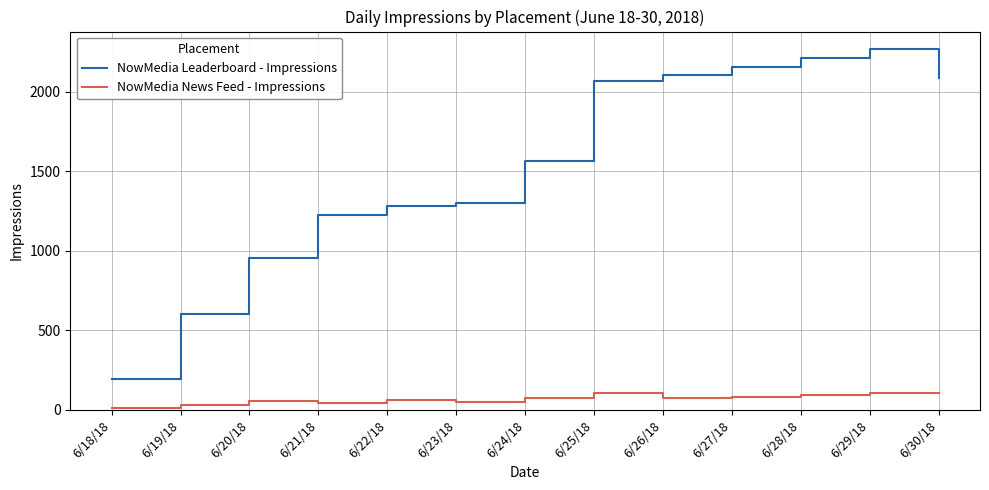

What is the sum of all NowMedia News Feed - Impressions values?

878